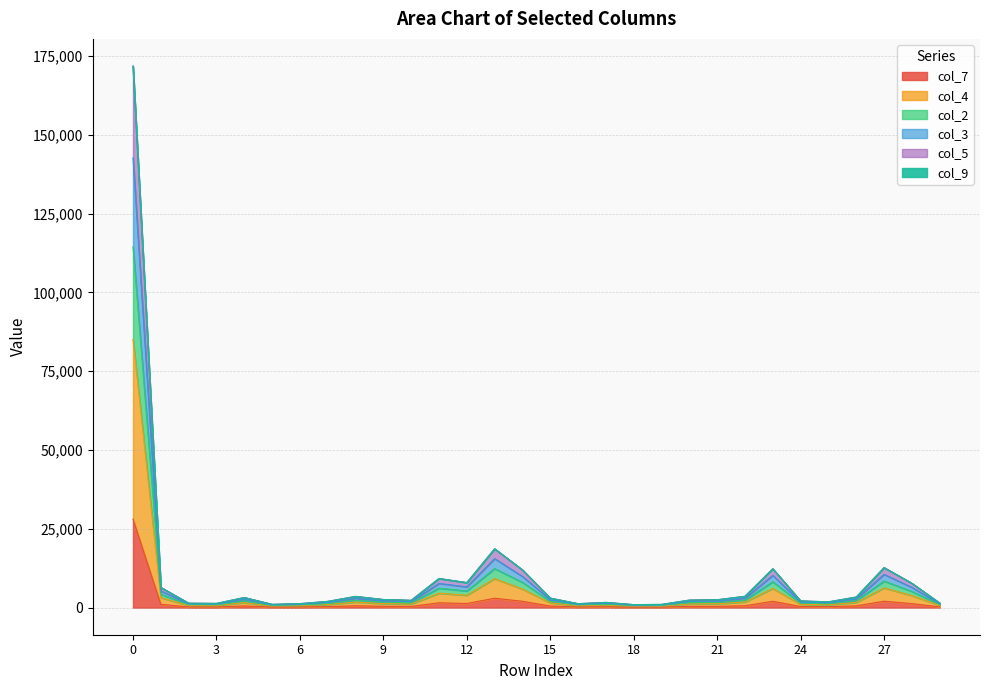

The value of col_7 at 4 is 539. True or false?

True